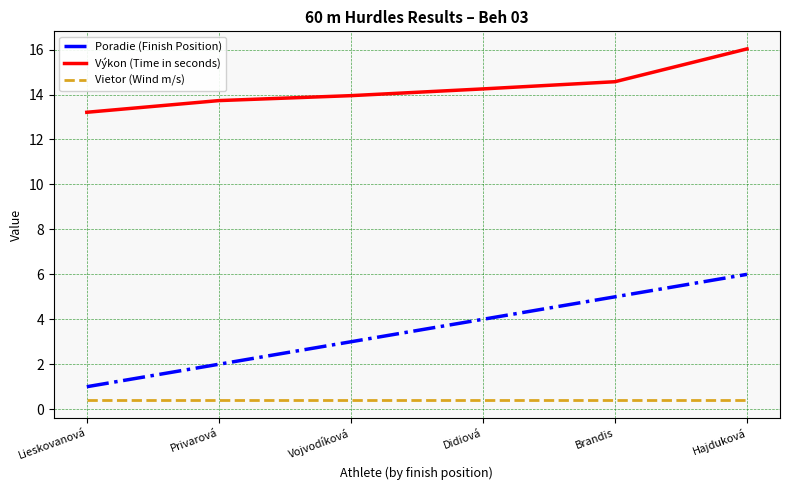

The Poradie (Finish Position) series shows 7.9 at Brandis. True or false?

False